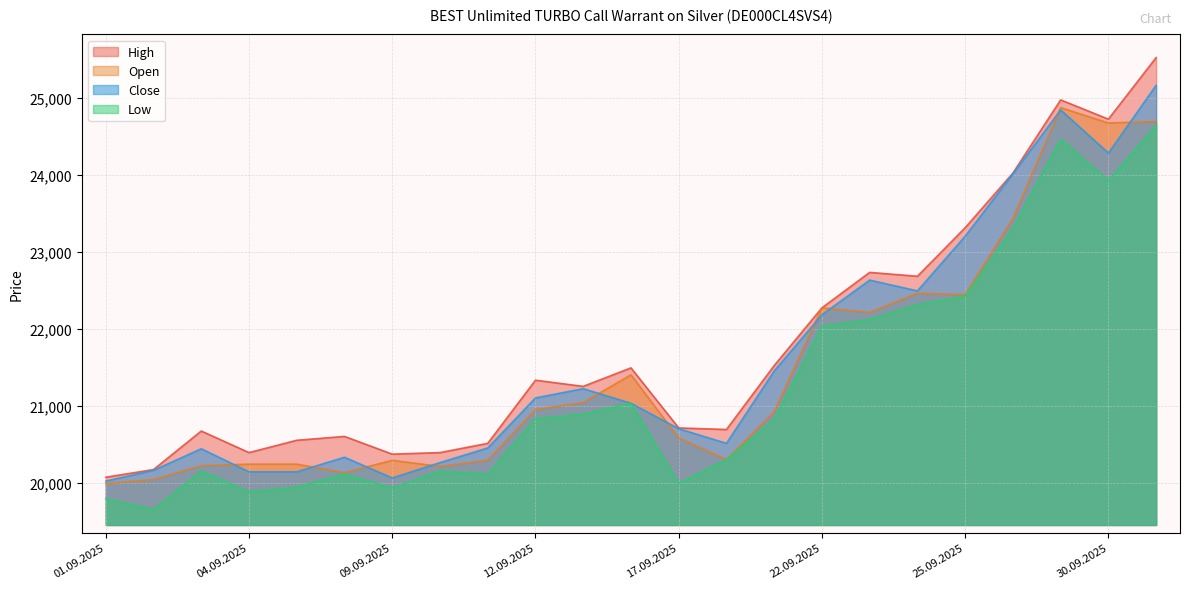

At how many categories does at least one series exceed 23611?

4